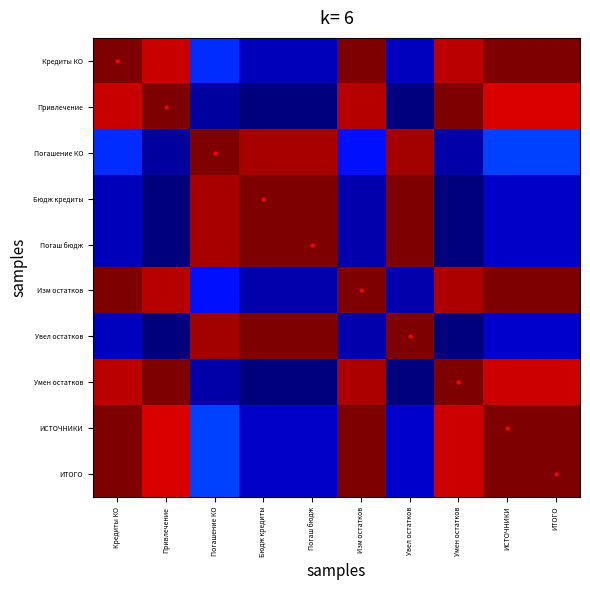

At which category does the chart reach its peak across all series?

Бюдж кредиты